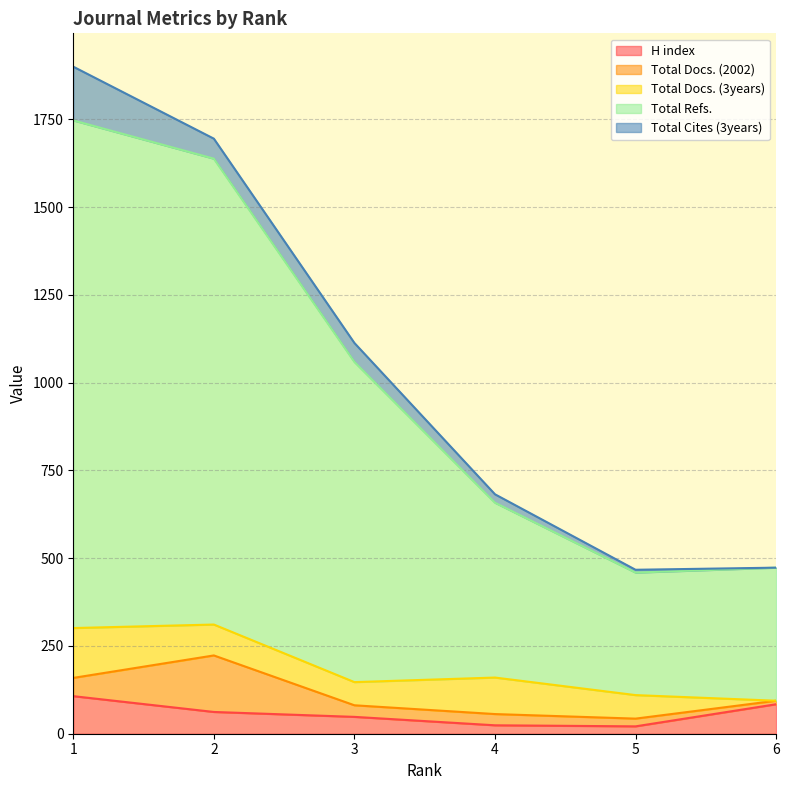

What is the spread (max minus min) of values at 6?

379